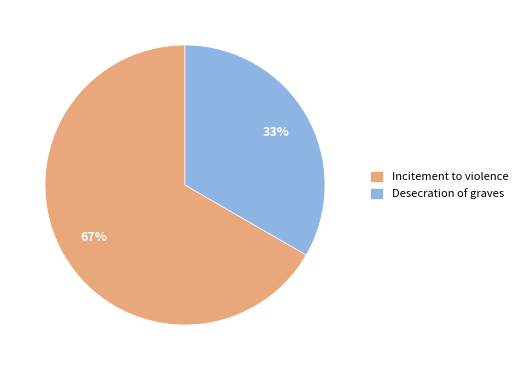

How many segments does this pie chart have?

2